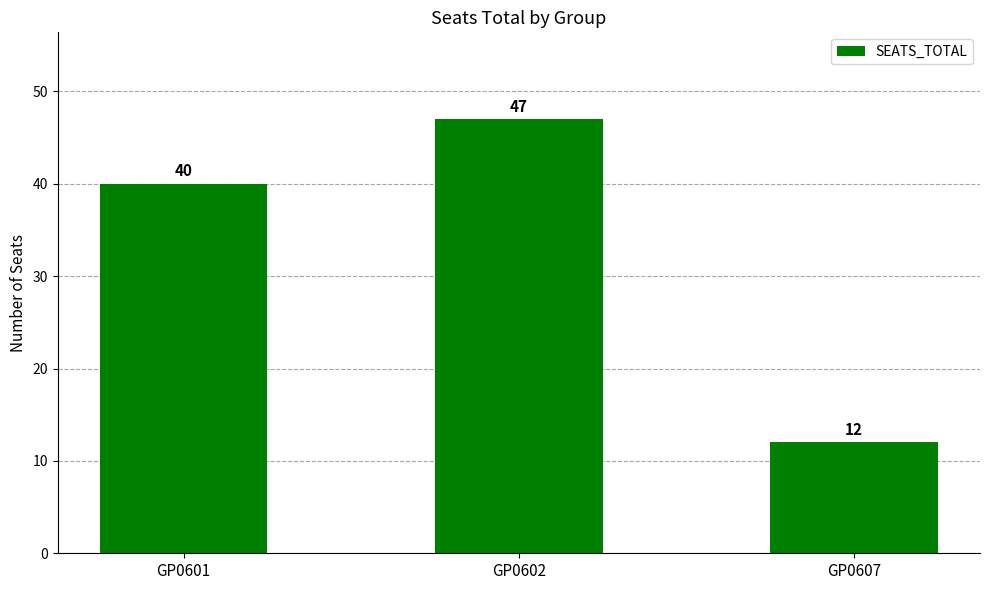

What is the difference between the values at GP0601 and GP0607?

28